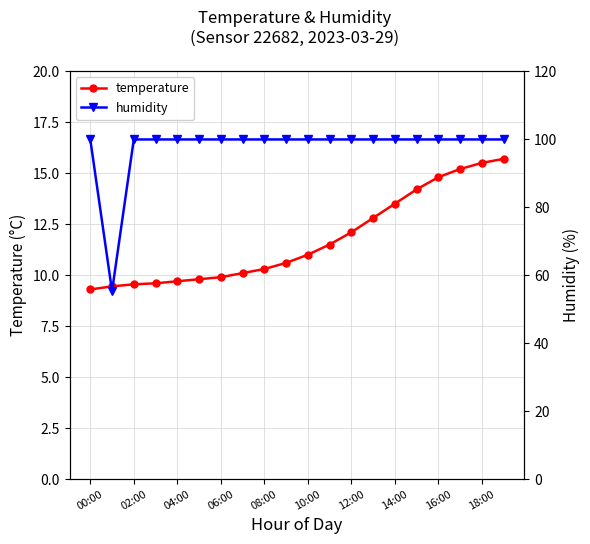

Rank the series by their average value, from lowest to highest.

temperature, humidity